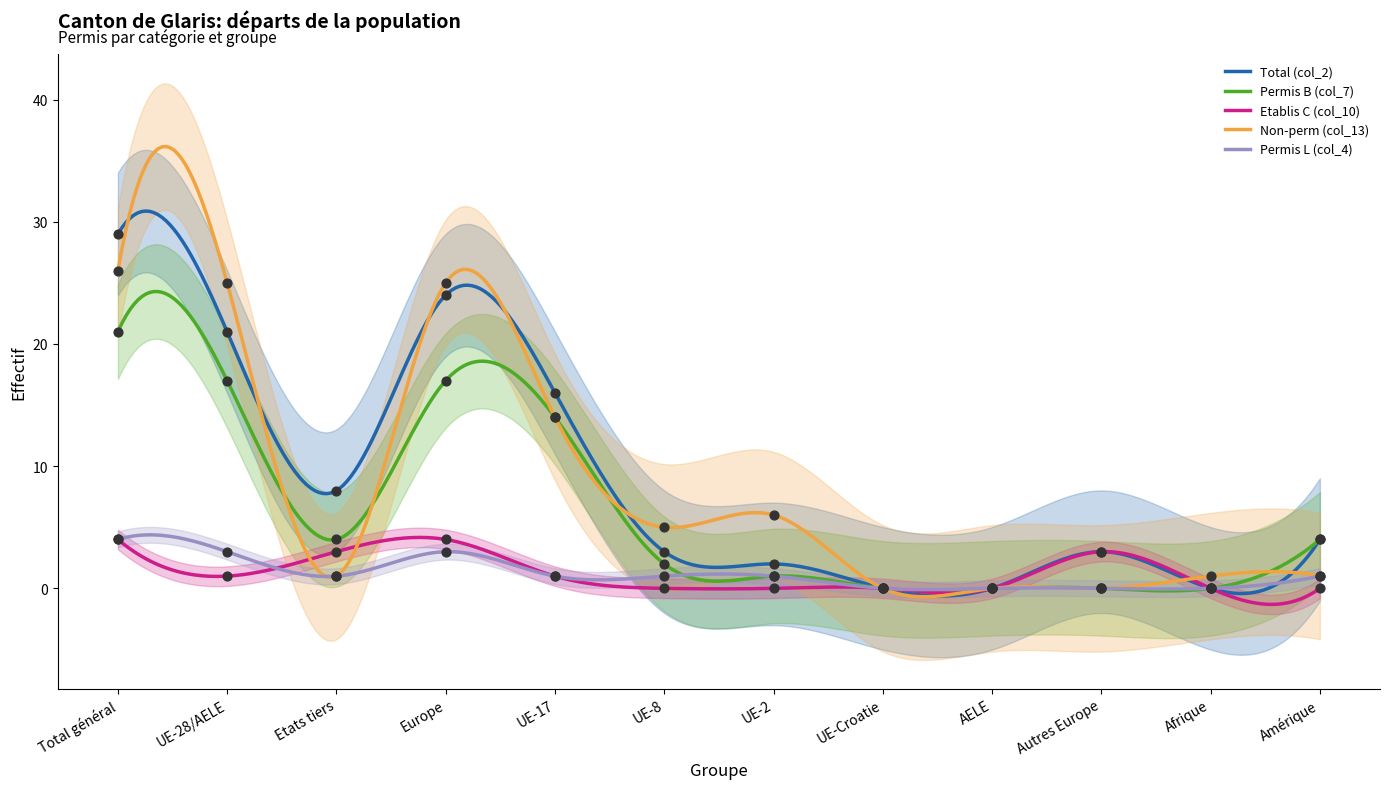

At how many categories does at least one series exceed 24?

3